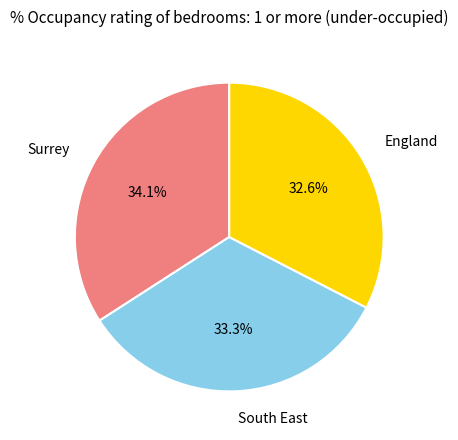

What percentage is the Surrey slice, to the nearest percent?

34%